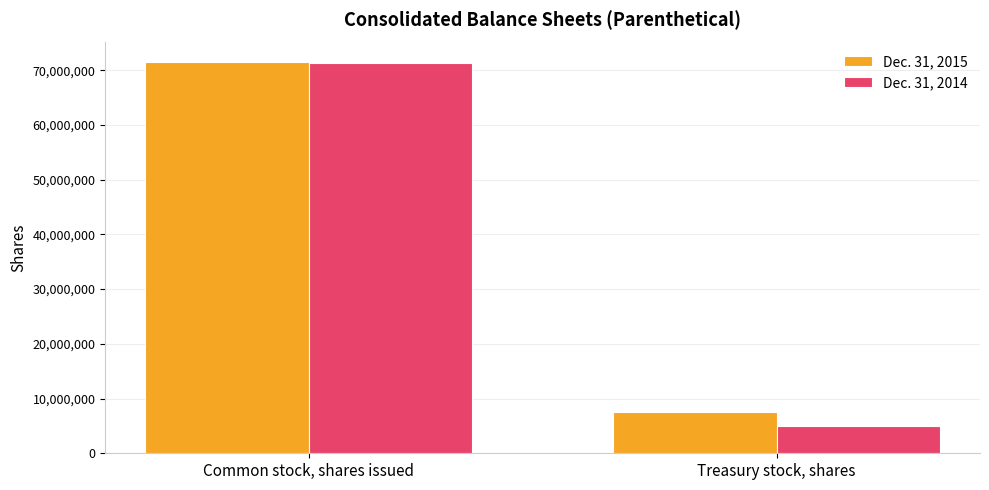

What is the sum of all Dec. 31, 2014 values?

76228644